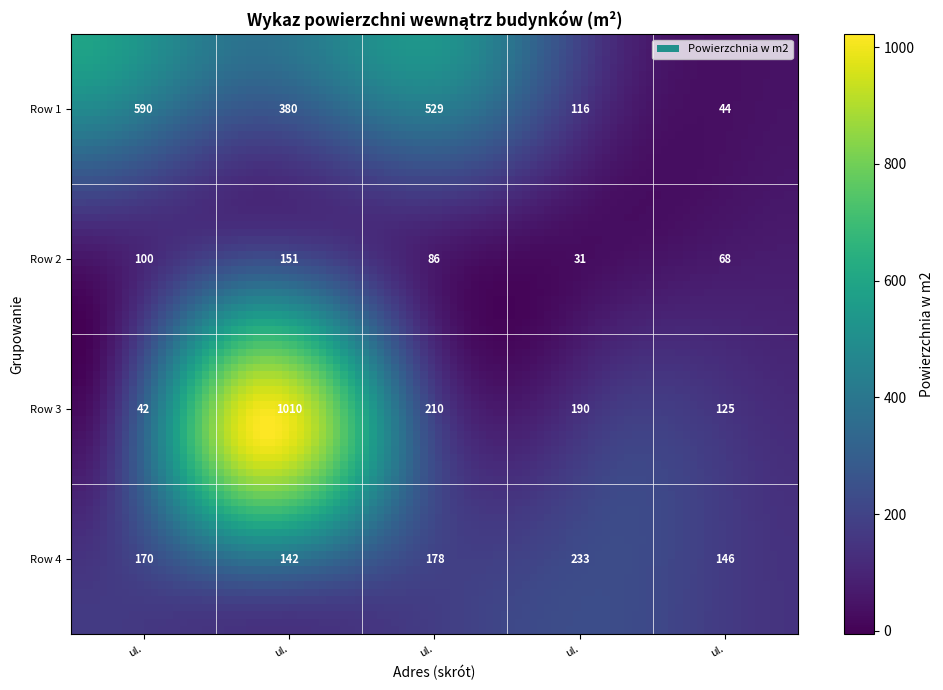

Is it true that the value at ul. Jerzego Bocka 3-4 is 590?

True